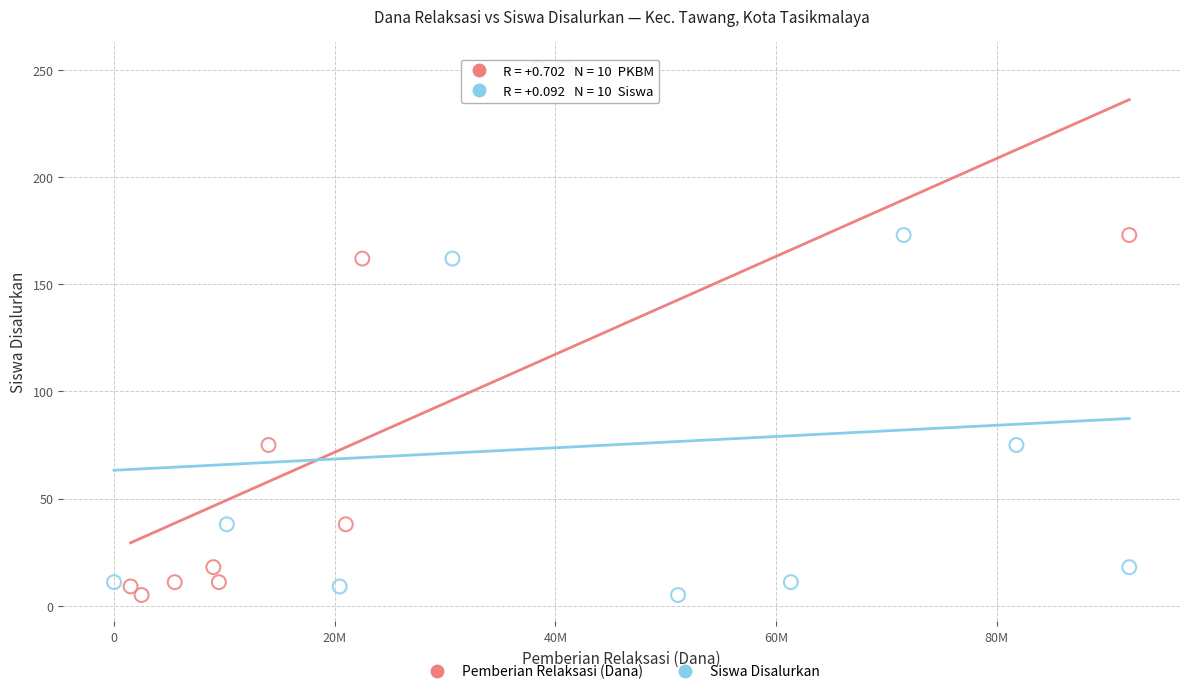

What are all the series names shown in the legend?

Pemberian Relaksasi (Dana), Siswa Disalurkan